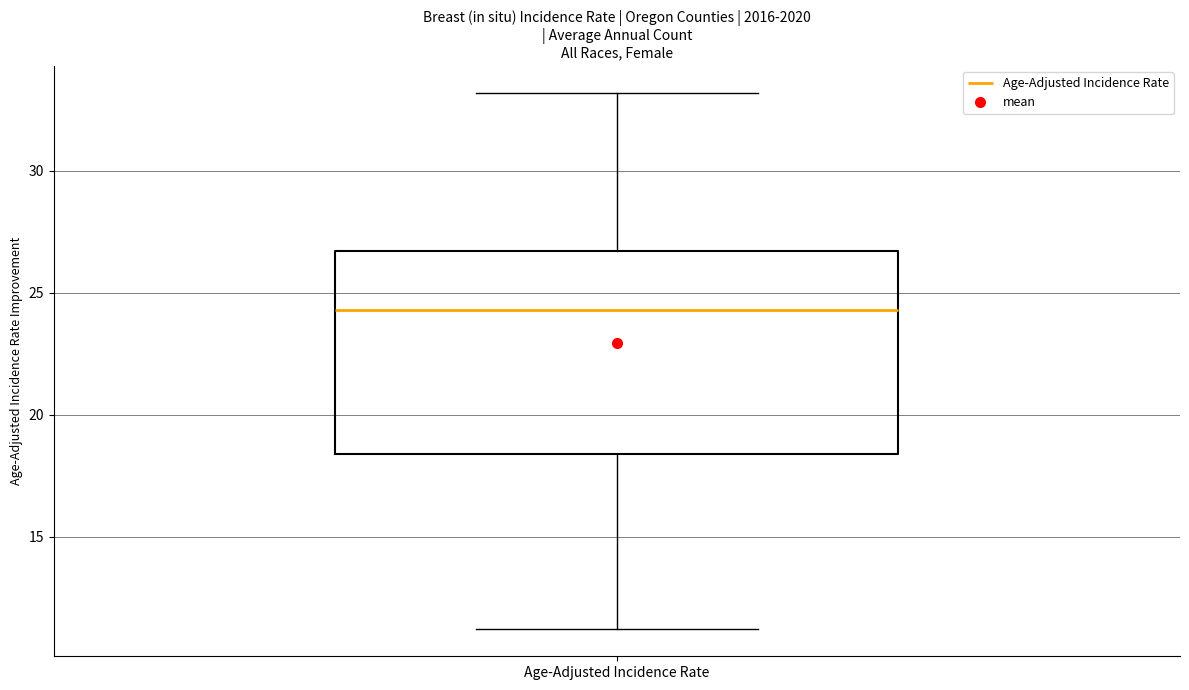

Where is the lower edge of the box for Age-Adjusted Incidence Rate on the y-axis? The values are not printed on the chart, so give them approximately, as read against the axis.

18.5